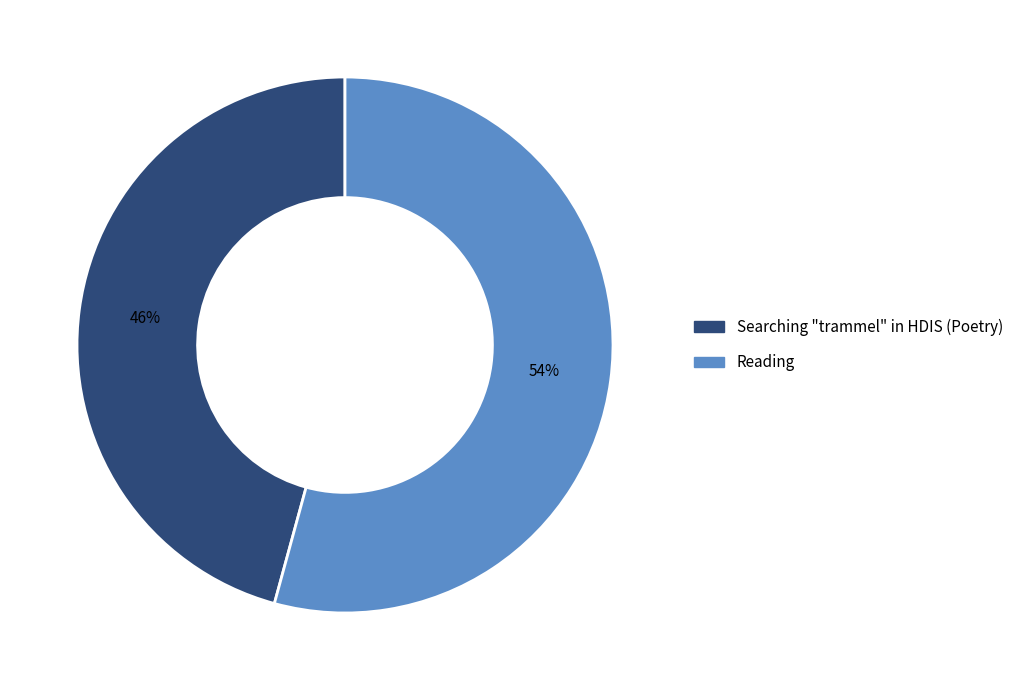

To the nearest percent, what percentage of the pie is Searching "trammel" in HDIS (Poetry)?

46%